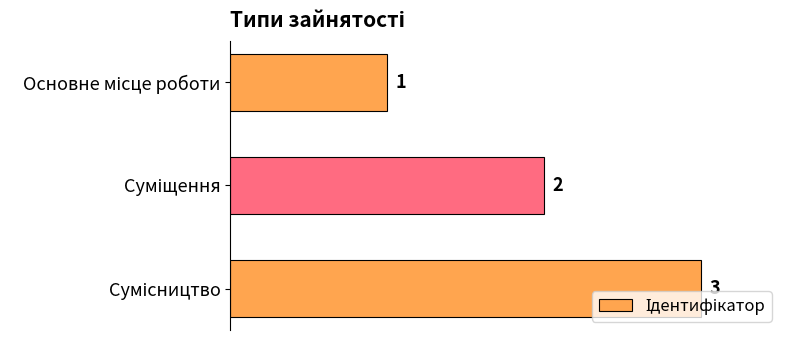

What is the sum of all values?

6